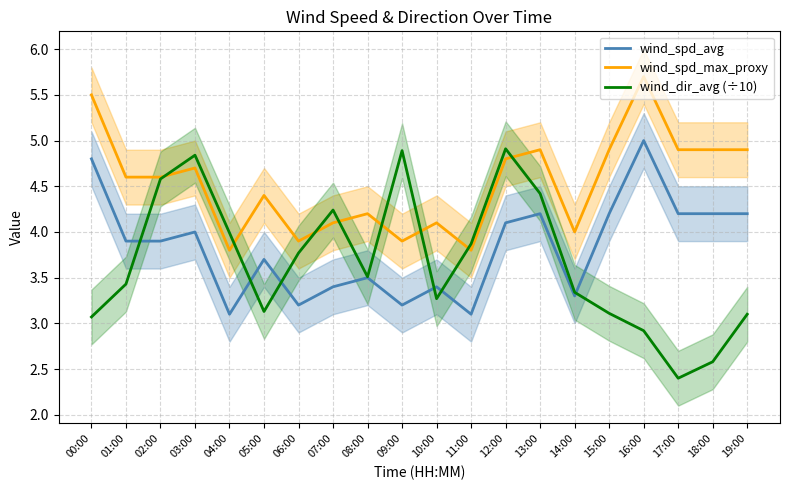

What is the approximate value of wind_dir_avg (÷10) at 18:00?

2.6